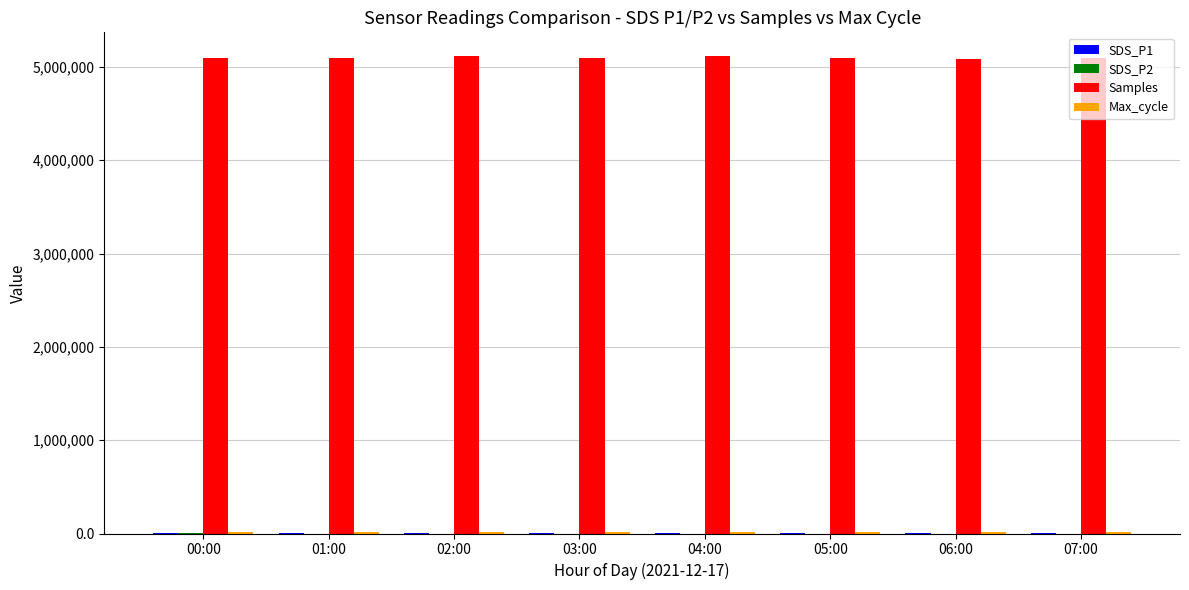

Which series has the largest total across all categories?

Samples